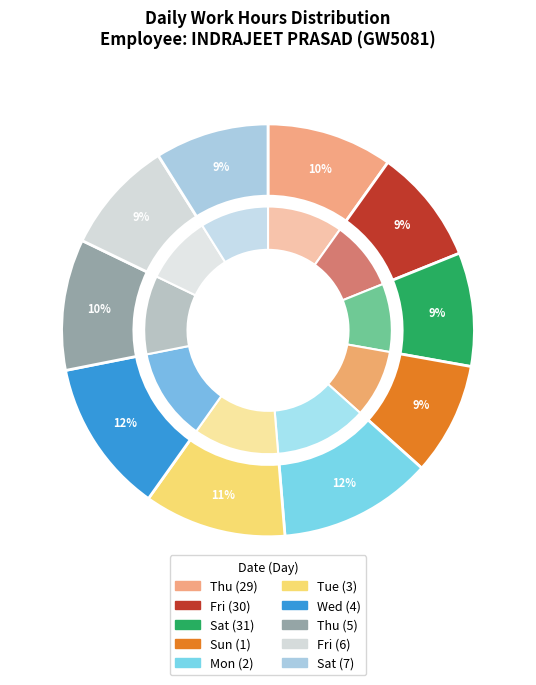

What is the smallest slice in the pie chart?

Sun (1)